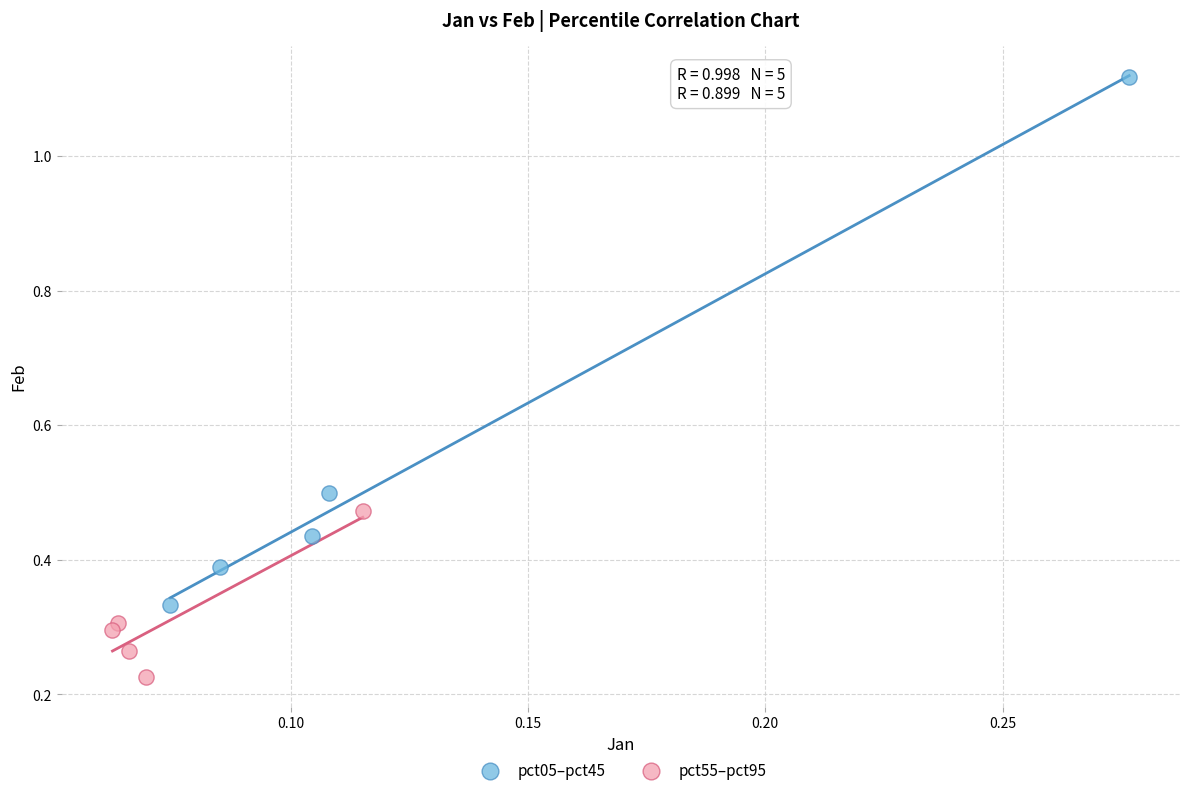

Which series has the largest Y range (max minus min)?

pct05–pct45